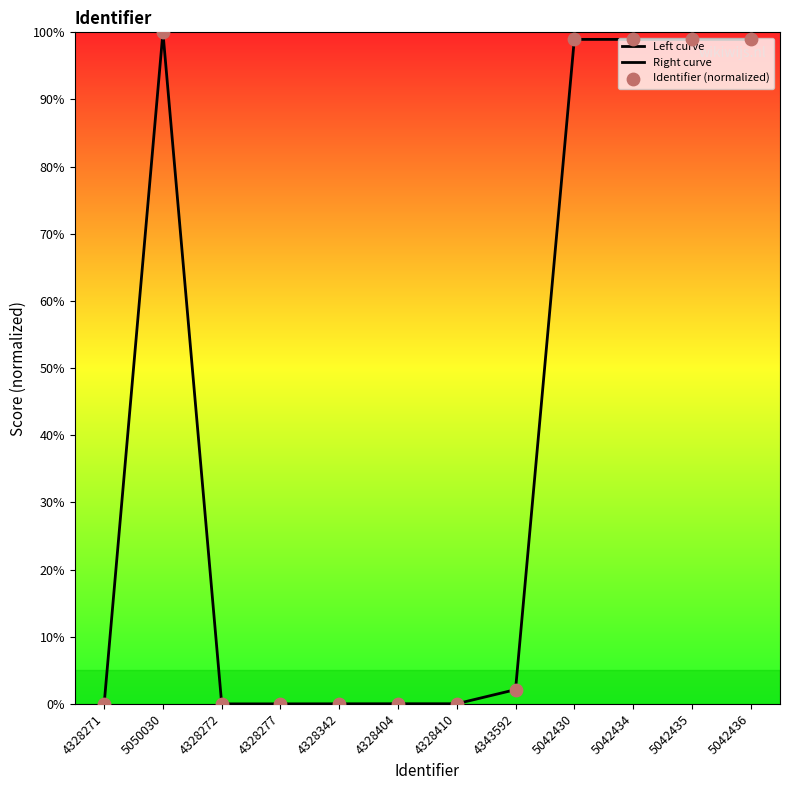

Which series reaches the minimum Y coordinate?

Right curve